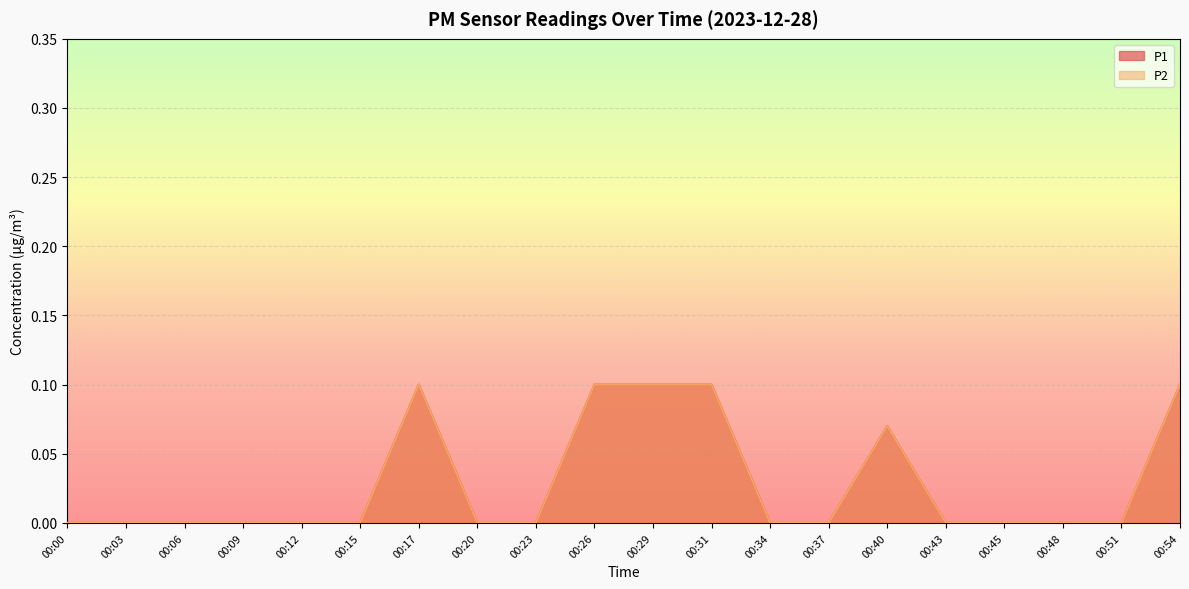

List the labels in order of P2 value, smallest first.

00:00, 00:03, 00:06, 00:09, 00:12, 00:15, 00:20, 00:23, 00:34, 00:37, 00:43, 00:45, 00:48, 00:51, 00:40, 00:17, 00:26, 00:29, 00:31, 00:54